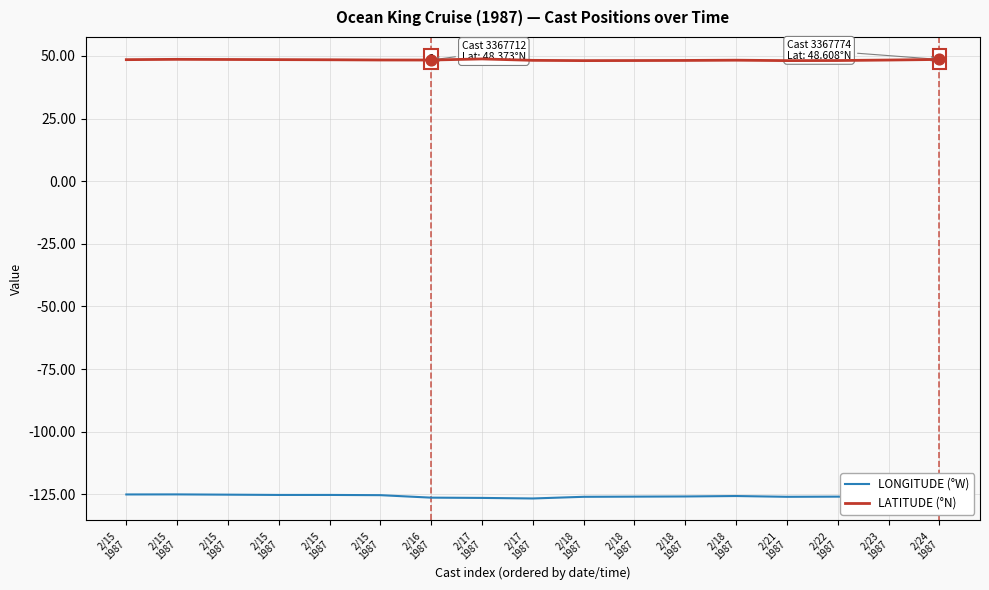

What are all the series names shown in the legend?

LONGITUDE (°W), LATITUDE (°N)